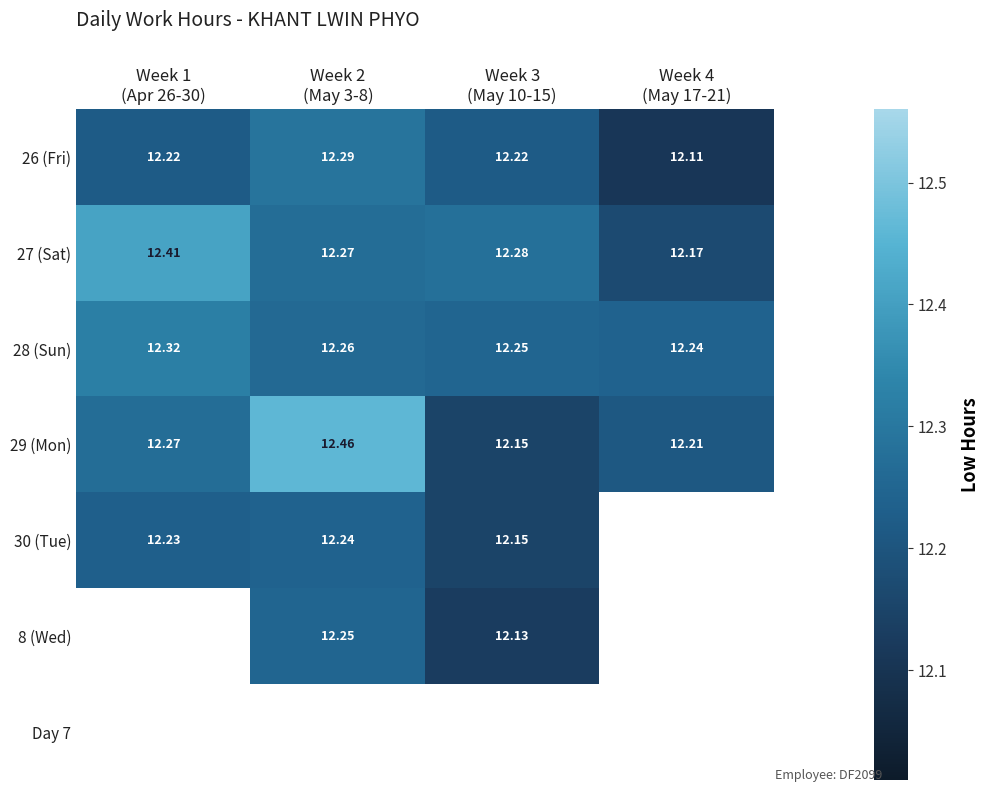

Is it true that 29 (Mon) equals 4.1 at Week 4 (May 17-21)?

False